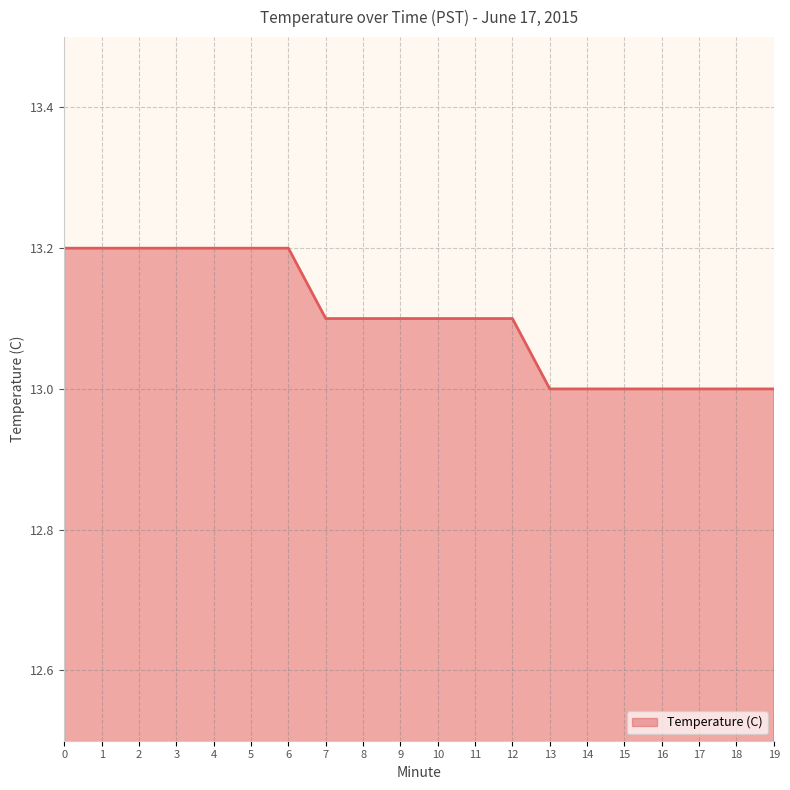

True or false: the data shows 22.6 at 16.

False